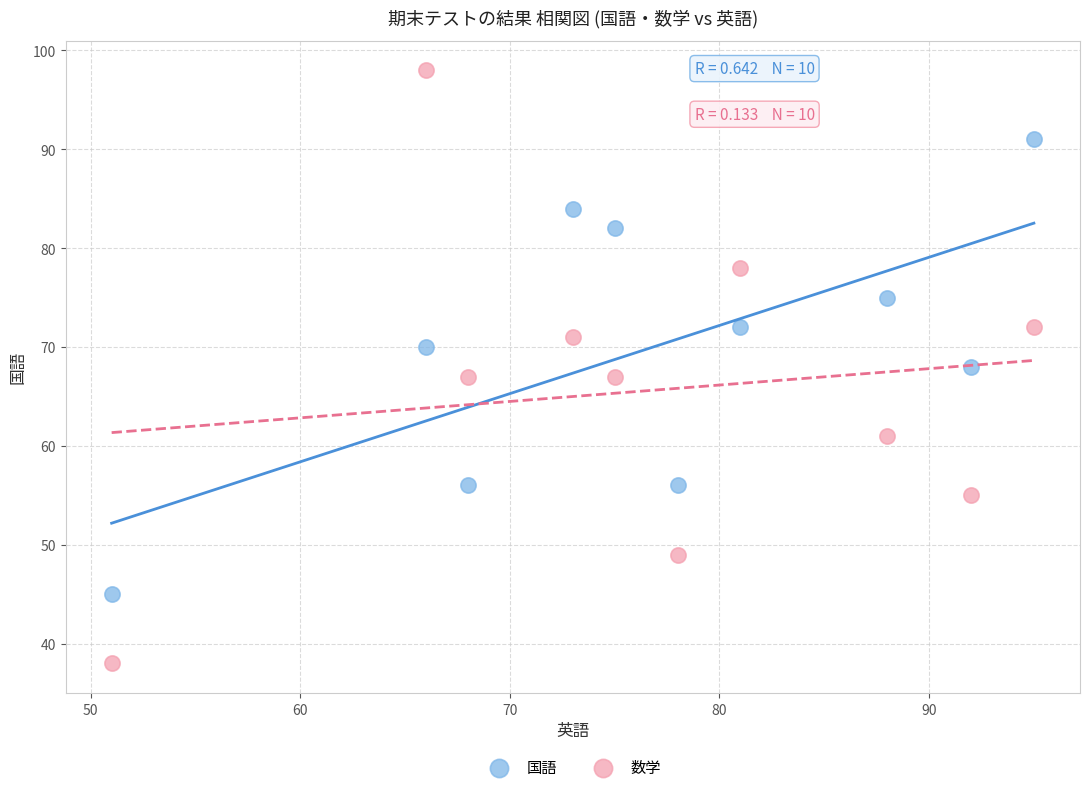

Which series has the largest Y range (max minus min)?

数学